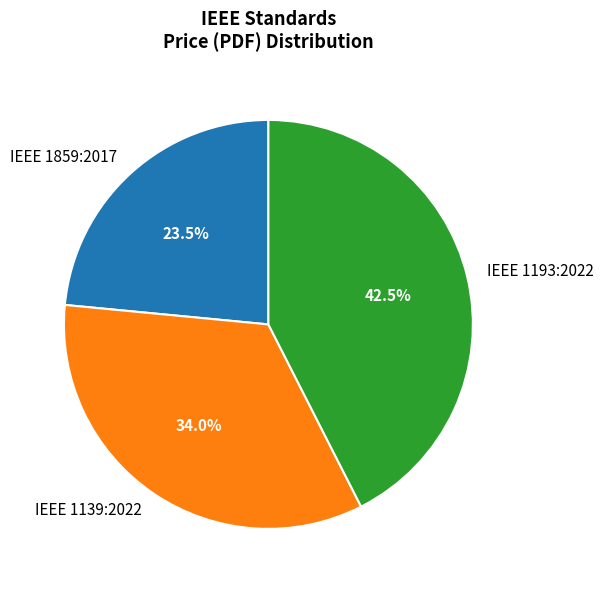

Is it true that IEEE 1859:2017 is 32% of the pie?

False